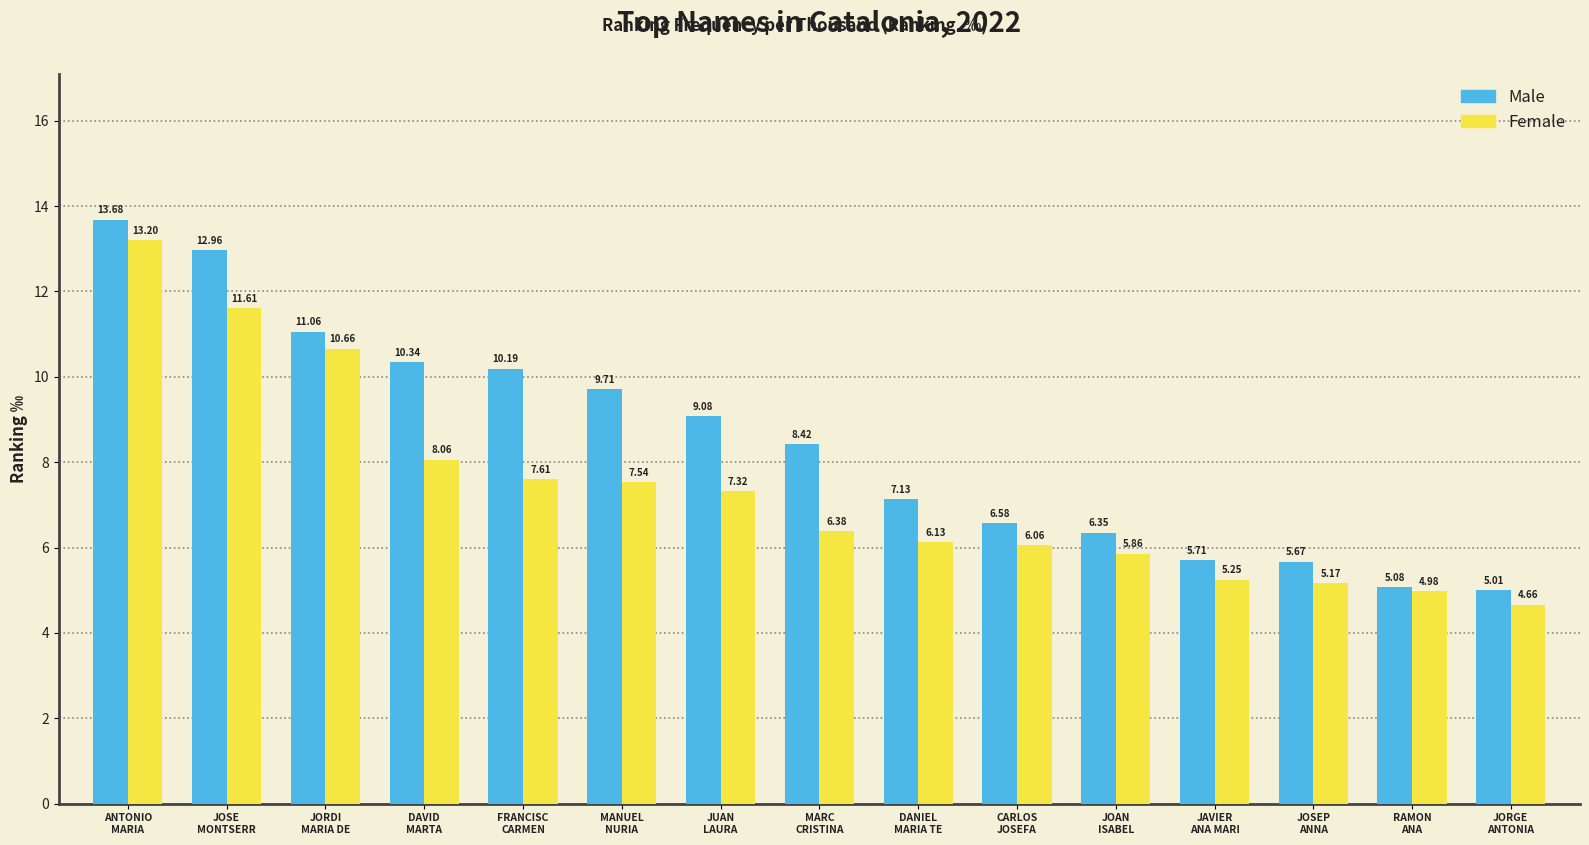

Which series has the widest spread of values?

Male